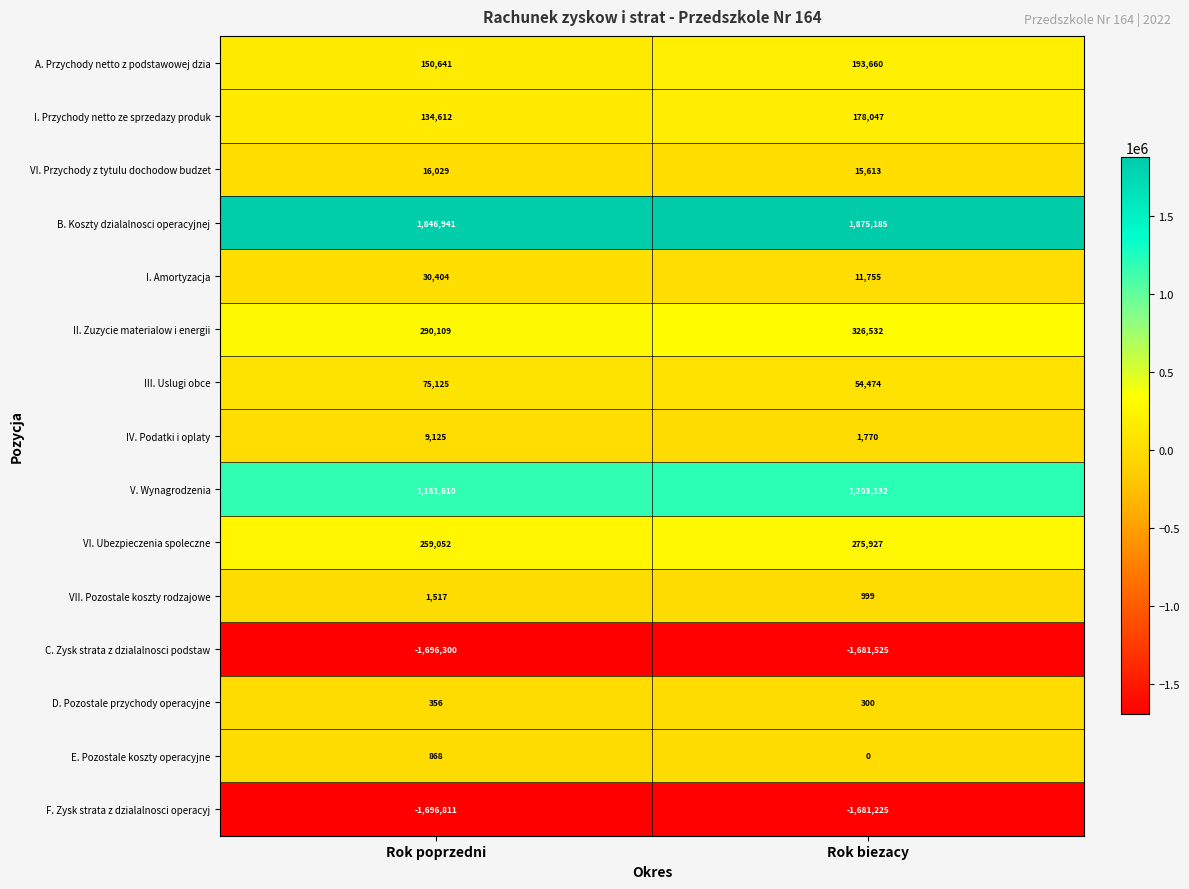

True or false: I. Przychody netto ze sprzedazy produk has a value of 178047 at Rok biezacy.

True